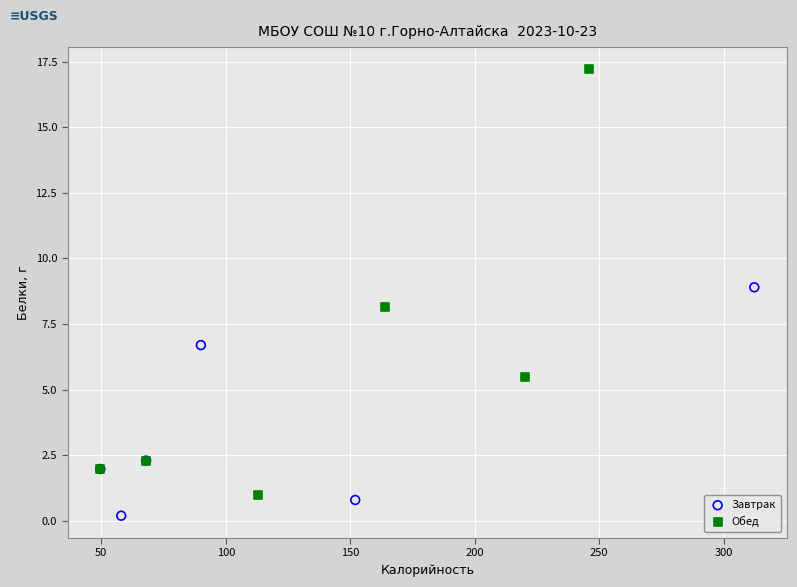

Which series reaches the maximum Y coordinate?

Обед